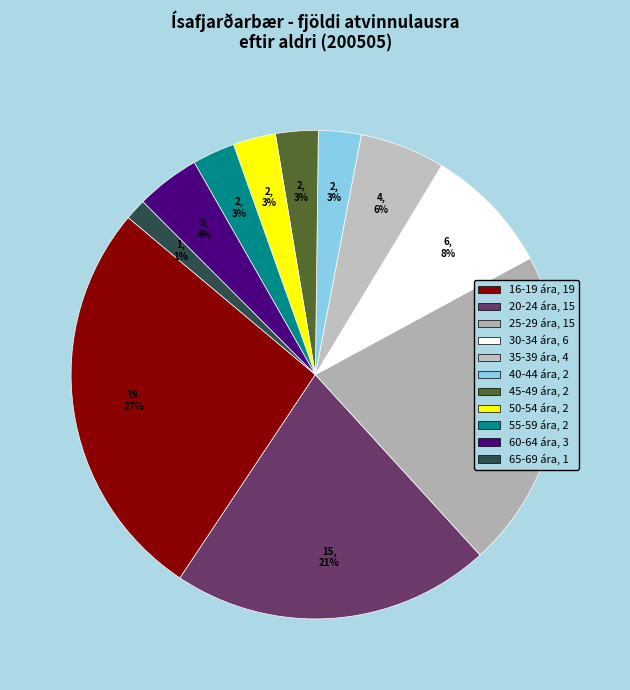

How many segments does this pie chart have?

11